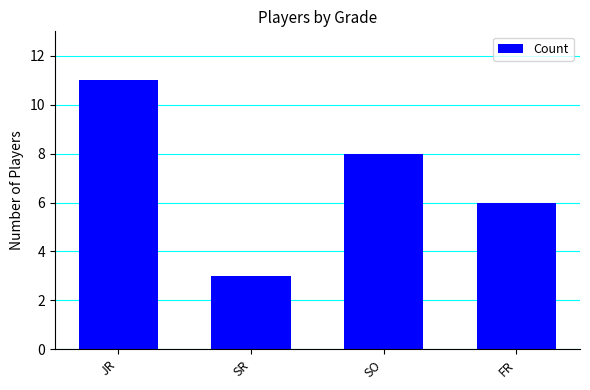

List the labels in order of value, smallest first.

SR, FR, SO, JR